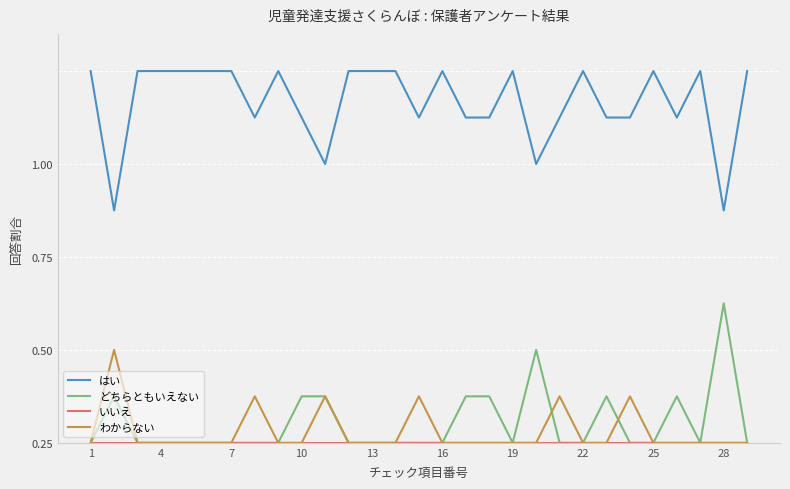

Is this an area chart (filled region under the line)?

No